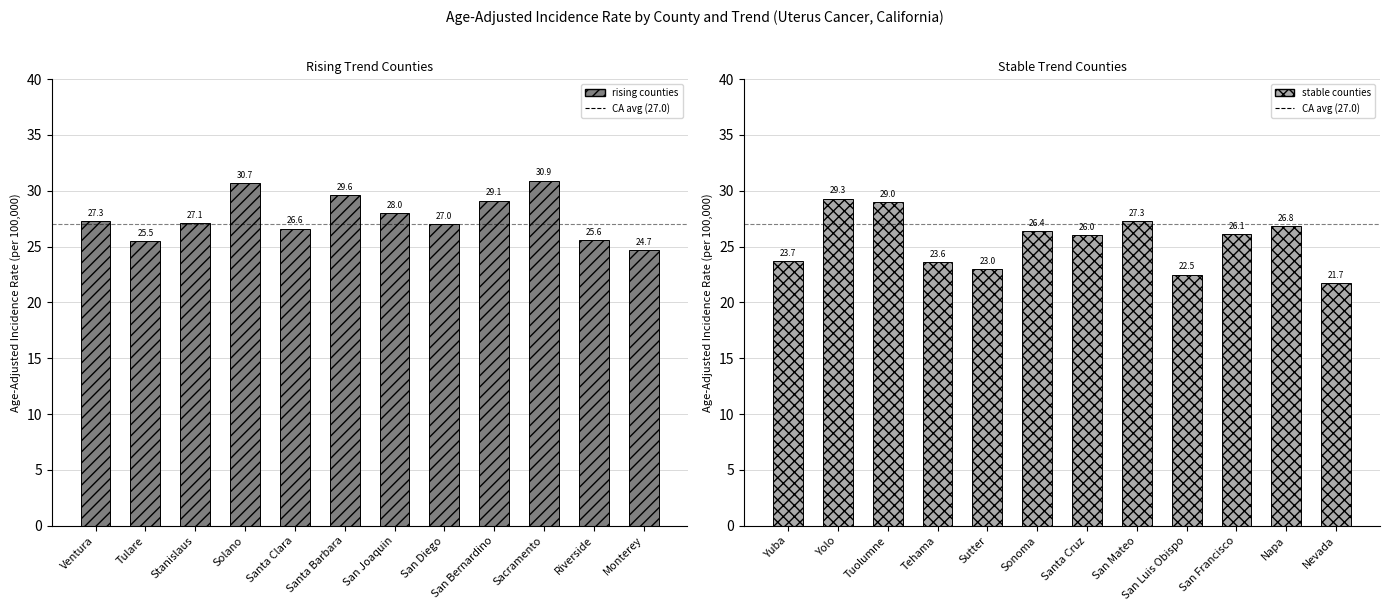

Reading left to right, what are all the values shown in this chart?

rising: 27.3	25.5	27.1	30.7	26.6	29.6	28.0	27.0	29.1	30.9	25.6	24.7
stable: 23.7	29.3	29.0	23.6	23.0	26.4	26.0	27.3	22.5	26.1	26.8	21.7